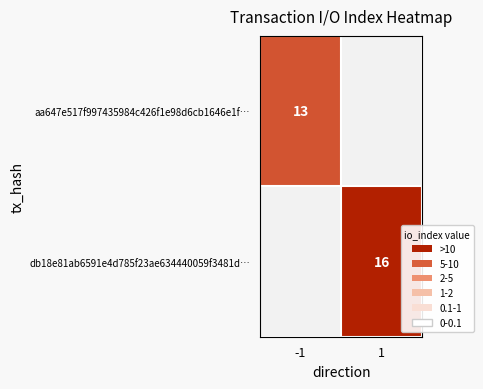

Is the value of aa647e517f997435984c426f1e98d6cb1646e1f… at -1 greater than the value of db18e81ab6591e4d785f23ae634440059f3481d… at 1?

No